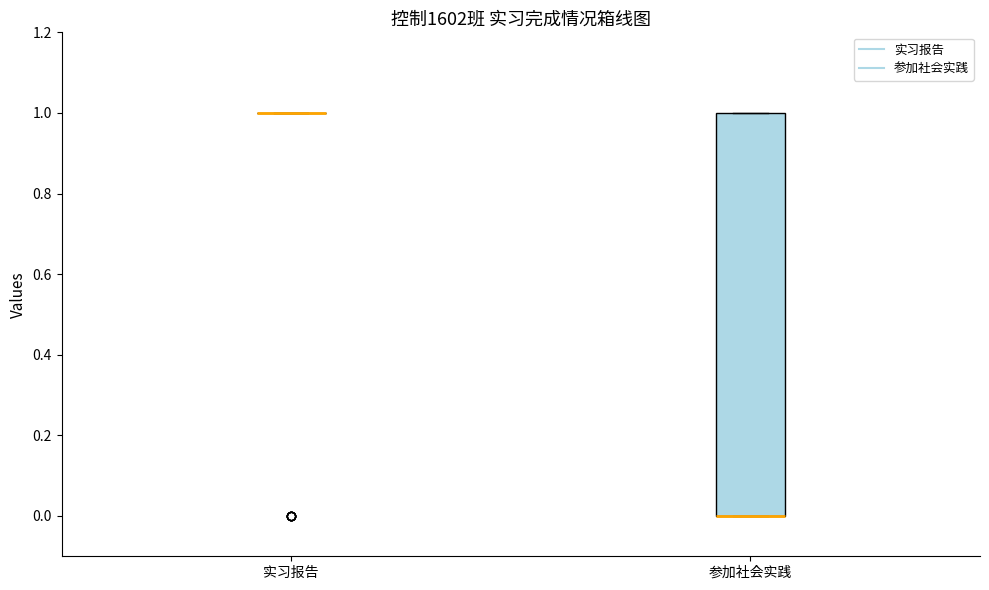

Comparing the boxes themselves (not the whiskers), which one is the tallest?

参加社会实践